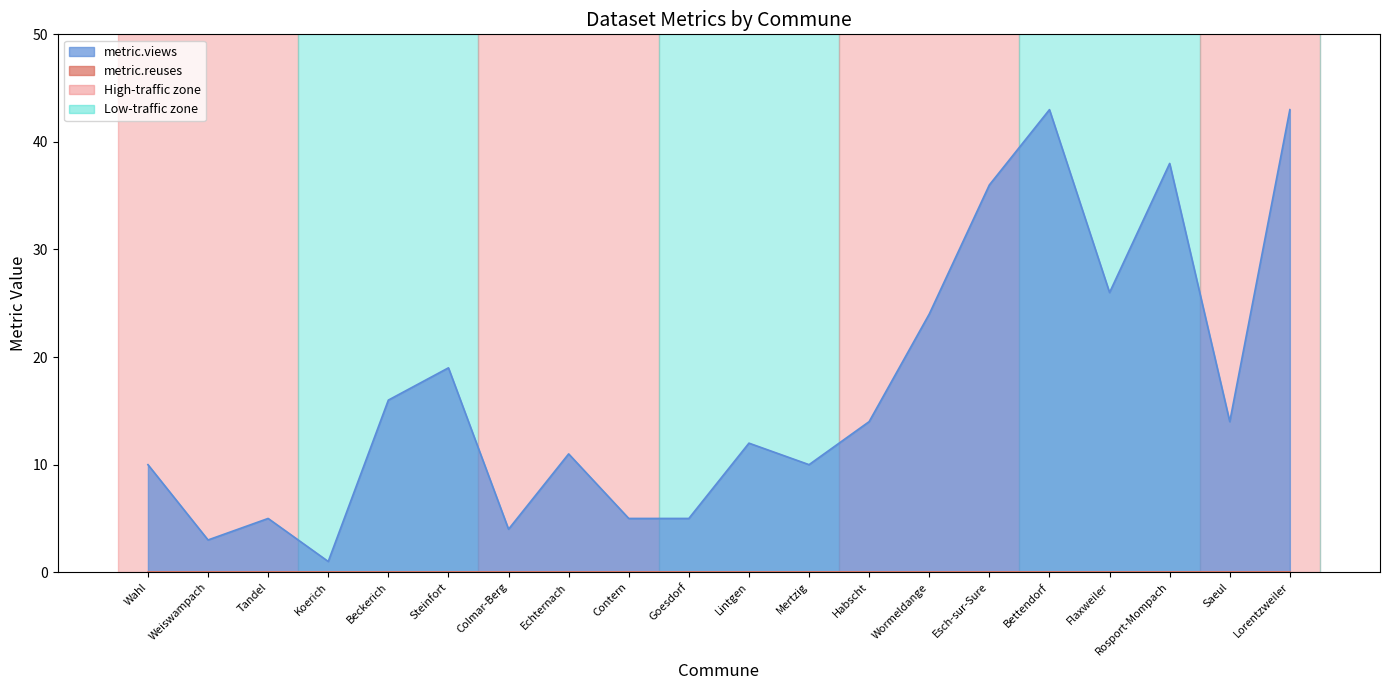

What is the label of the 17th point from the right?

Koerich